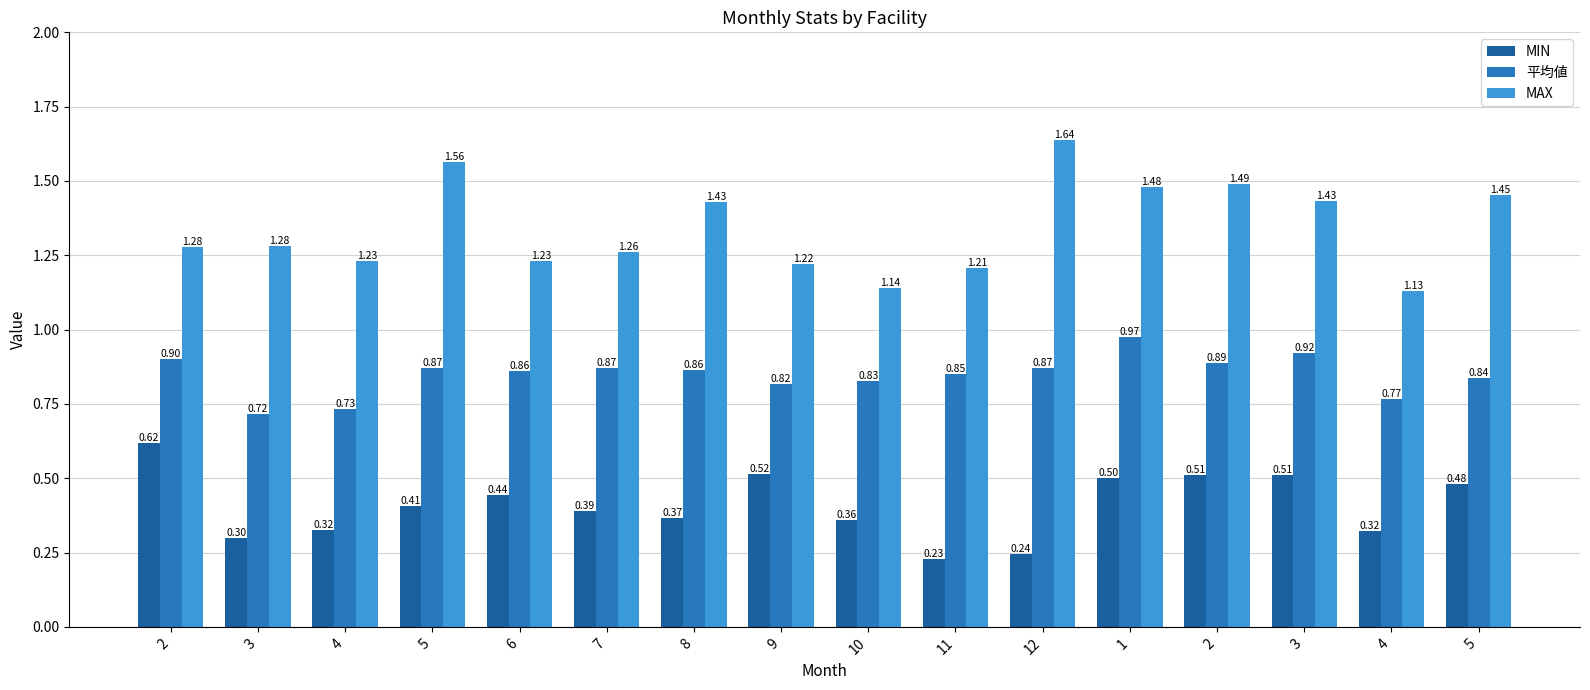

At which label is MIN closest to 0?

11